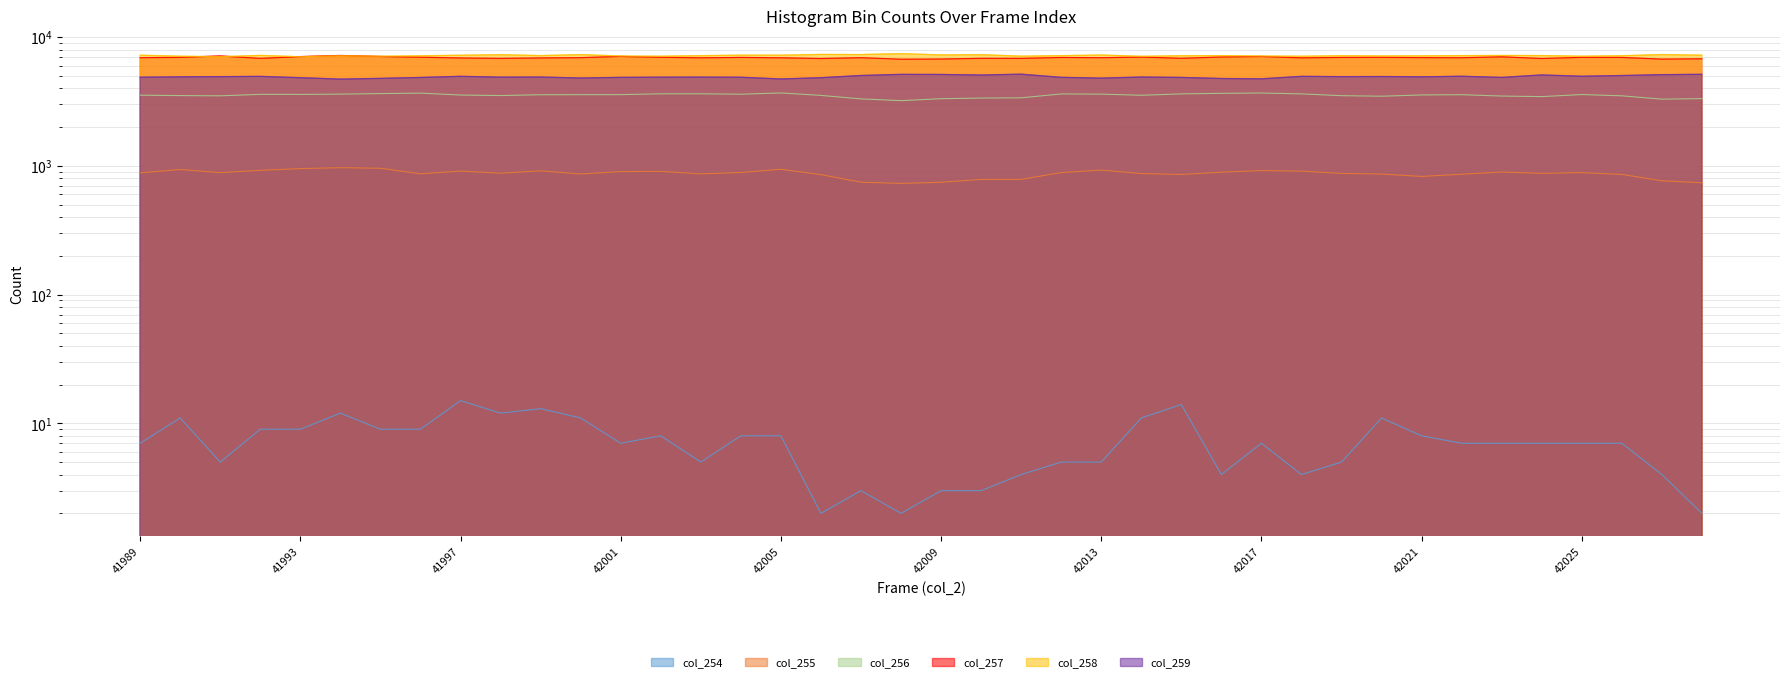

Reading right to left, extract all data points from this chart.

col_254: 2	4	7	7	7	7	7	8	11	5	4	7	4	14	11	5	5	4	3	3	2	3	2	8	8	5	8	7	11	13	12	15	9	9	12	9	9	5	11	7
col_255: 738	765	857	885	874	895	860	827	863	873	909	918	892	857	871	926	886	784	784	745	730	746	854	940	887	866	905	902	864	914	876	910	867	957	967	951	922	885	936	882
col_256: 3325	3293	3495	3575	3447	3481	3565	3550	3470	3505	3617	3676	3654	3618	3529	3602	3615	3372	3357	3320	3206	3308	3521	3679	3597	3623	3623	3570	3567	3562	3513	3544	3668	3637	3602	3584	3588	3495	3510	3535
col_257: 6781	6738	6945	6954	6812	7019	6907	6919	6958	6943	6891	7064	6998	6837	6987	6909	6939	6827	6831	6747	6724	6910	6809	6899	6943	6895	6963	7070	6915	6881	6826	6876	6970	7061	7188	7047	6828	7129	6951	6912
col_258: 7227	7308	7157	7096	7177	7194	7172	7143	7131	7159	7093	7122	7173	7154	7087	7250	7165	7102	7290	7259	7429	7309	7325	7225	7232	7164	7095	7120	7302	7174	7289	7221	7146	7089	7157	7028	7200	7031	7098	7223
col_259: 5135	5102	5024	4960	5078	4857	4960	4908	4936	4925	4951	4736	4763	4855	4891	4794	4863	5147	5070	5121	5130	5027	4832	4723	4871	4884	4878	4860	4805	4889	4881	4954	4852	4773	4713	4831	4949	4925	4908	4873